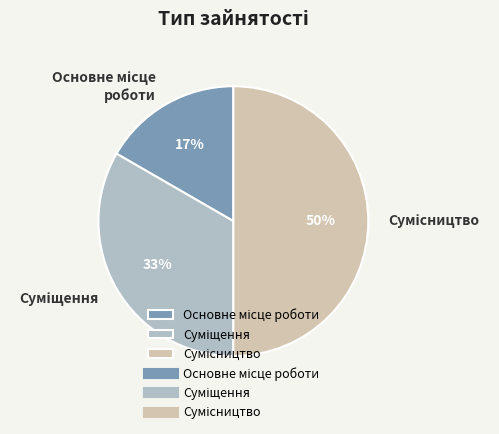

To the nearest percent, what is the average slice percentage?

33%